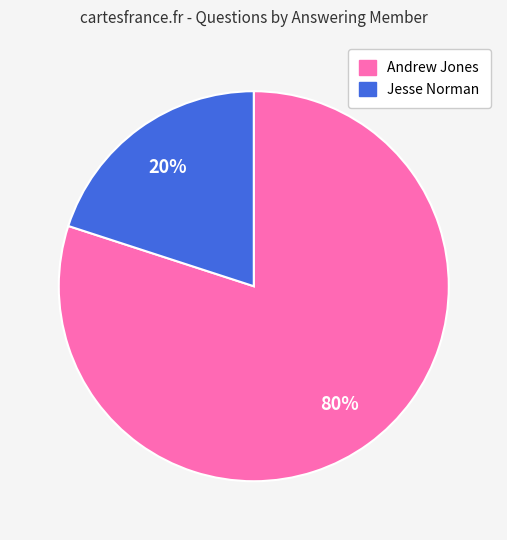

Does any single category account for the majority?

Yes